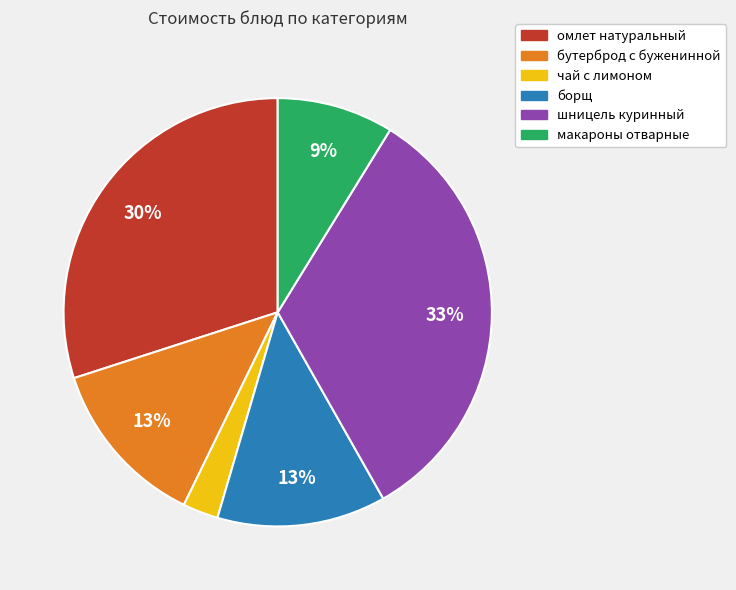

Do бутерброд с буженинной and шницель куринный together represent more than half of the pie?

No